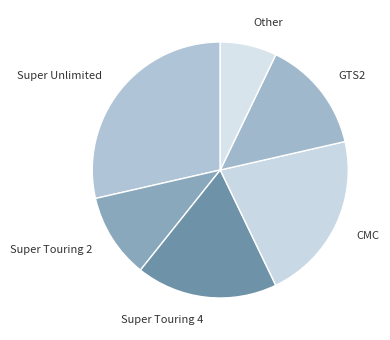

What is the largest slice in the pie chart?

Super Unlimited